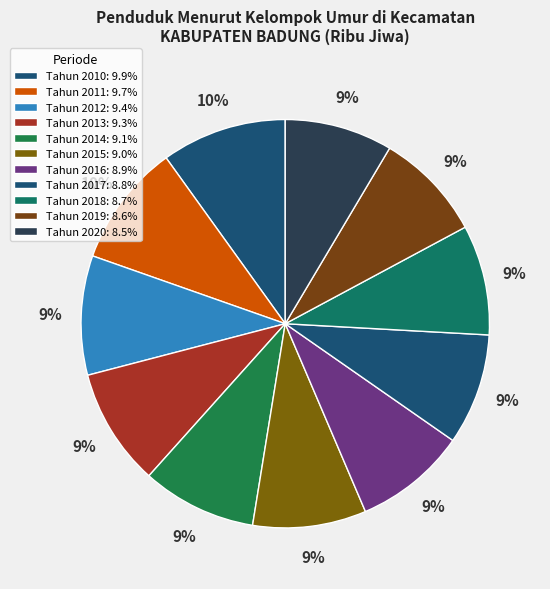

Between Tahun 2013 and Tahun 2010, which is larger?

Tahun 2010